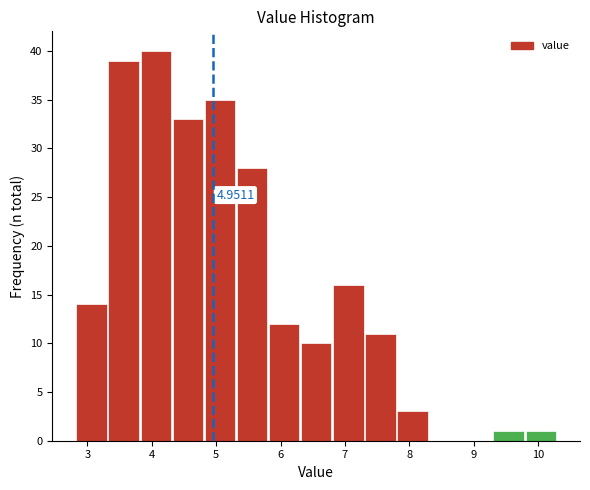

Which range on the x-axis has the tallest bar?

3.8 to 4.3